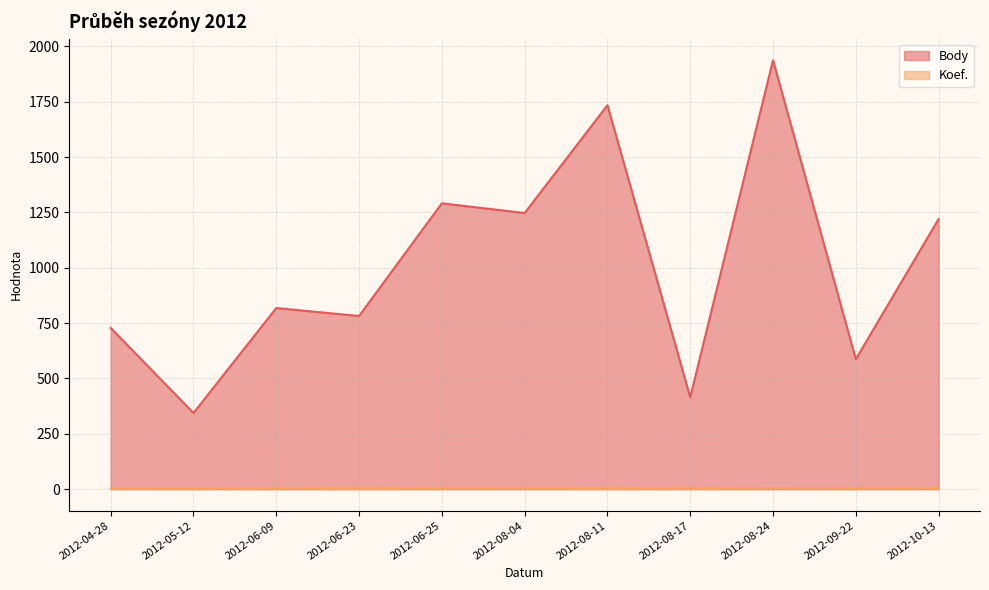

Reading right to left, what are all the values shown in this chart?

Body: 1220	587	1937	415	1734	1247	1291	782	818	344	728
Koef.: 4	4	6	2	3	4	4	3	4	1	2